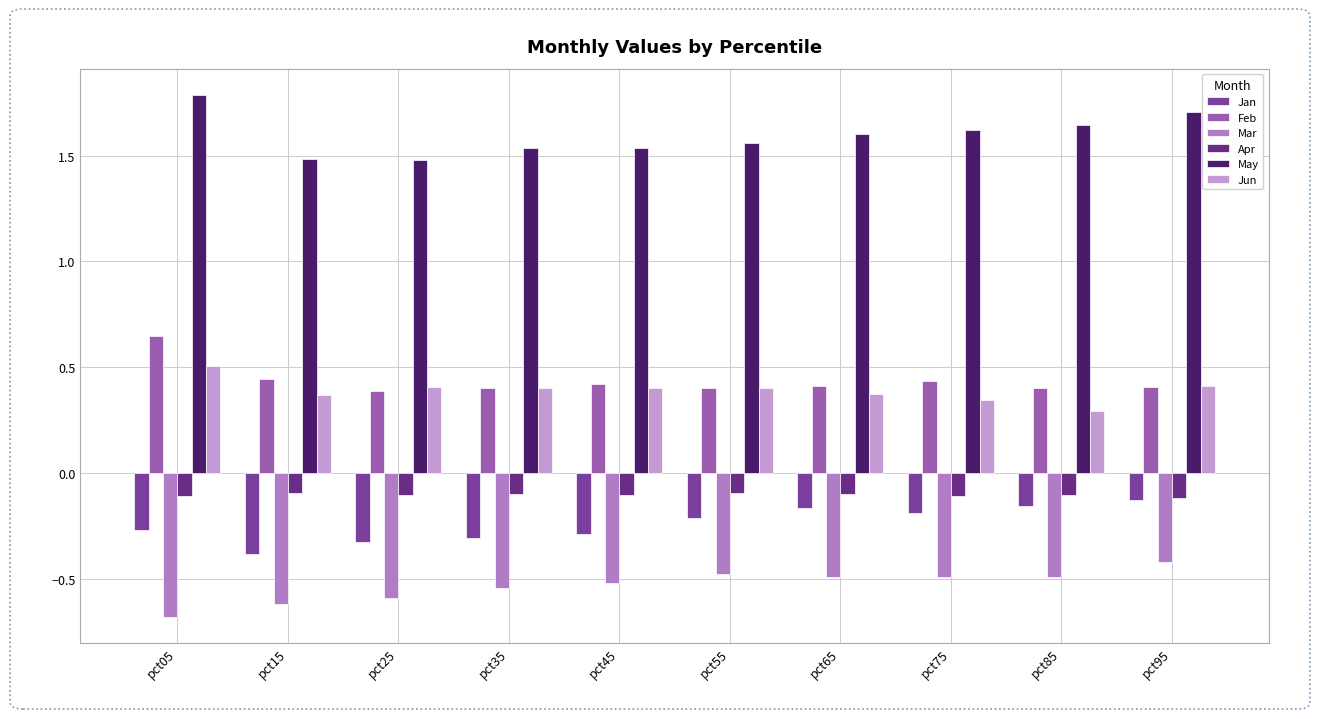

The value of Apr at pct75 is -0.2. True or false?

False